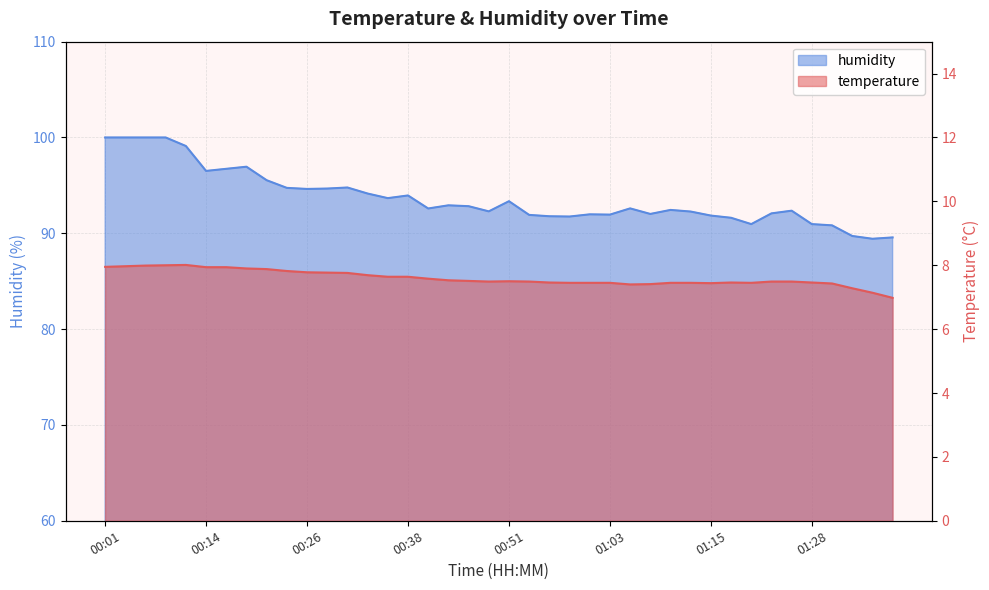

What is the sum of all temperature values?

303.9